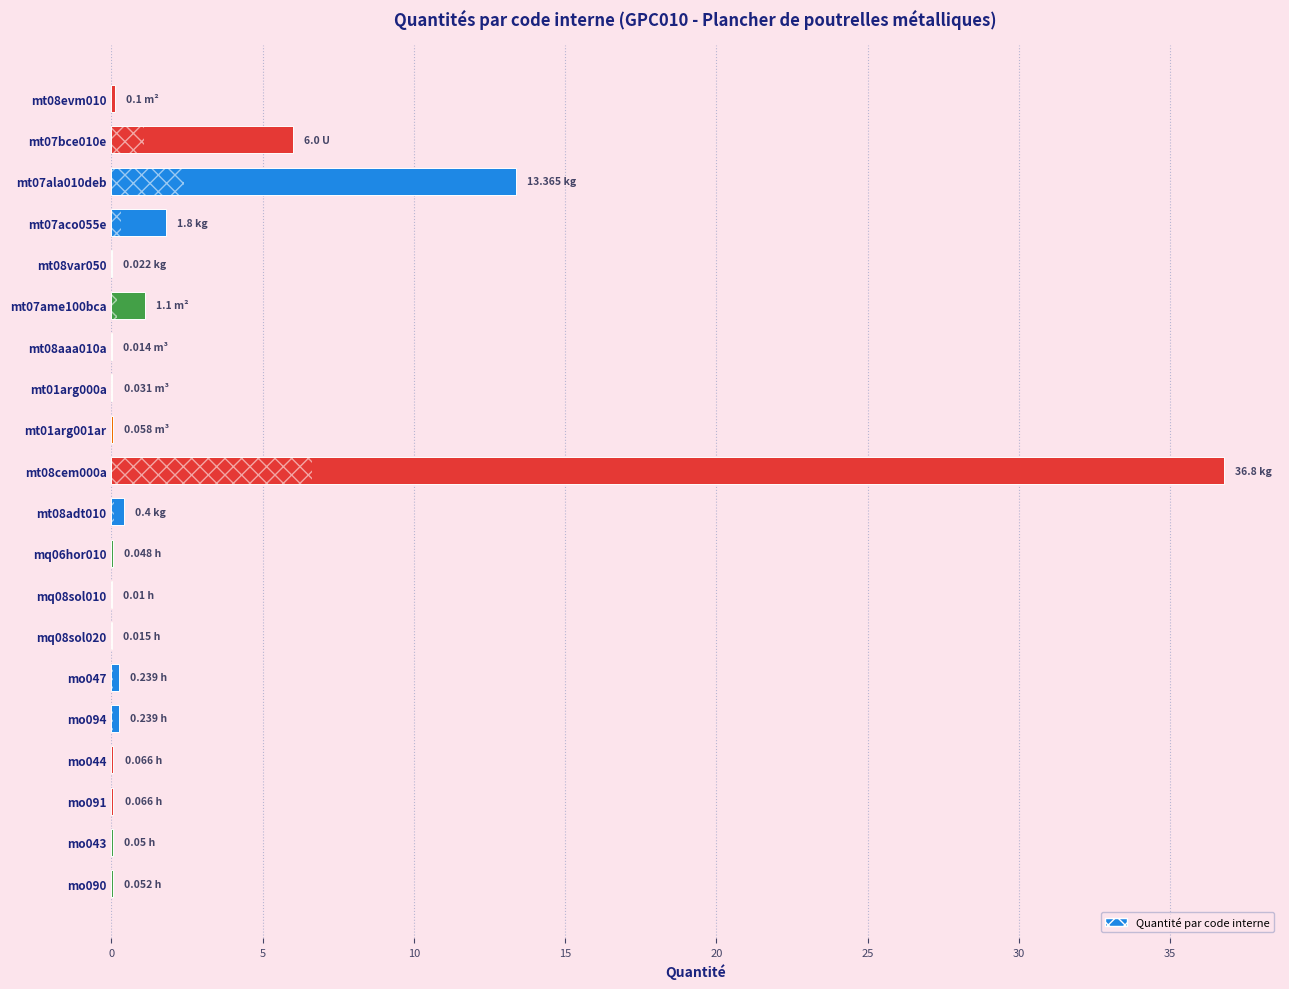

Approximately how many times larger is the value at mt07aco055e compared to mt07bce010e?

0.3